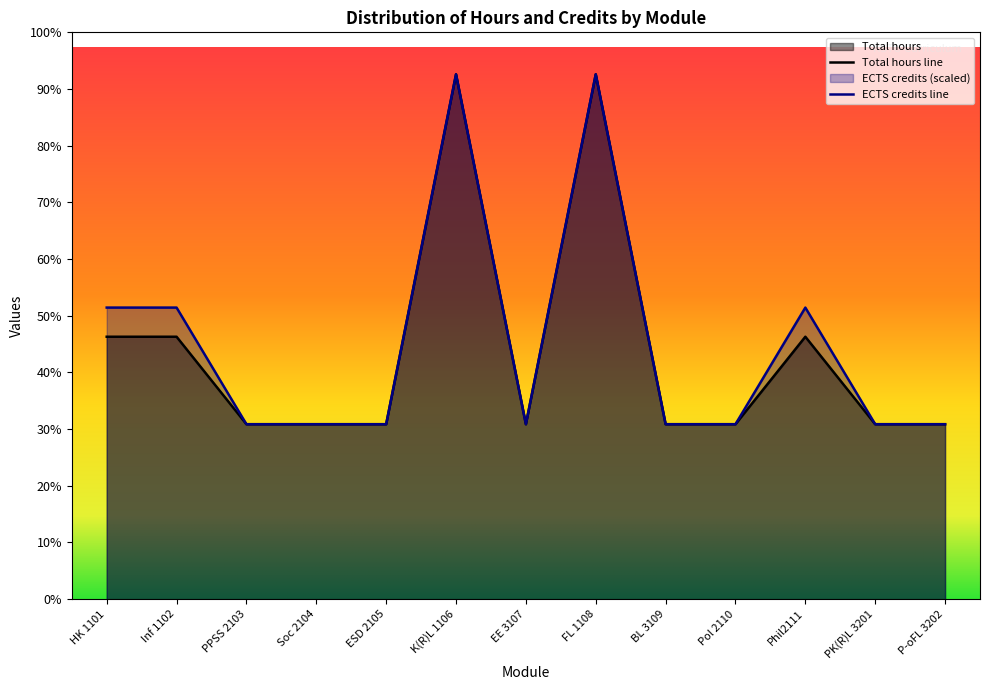

At which category does Total hours reach its first local peak?

K(R)L 1106